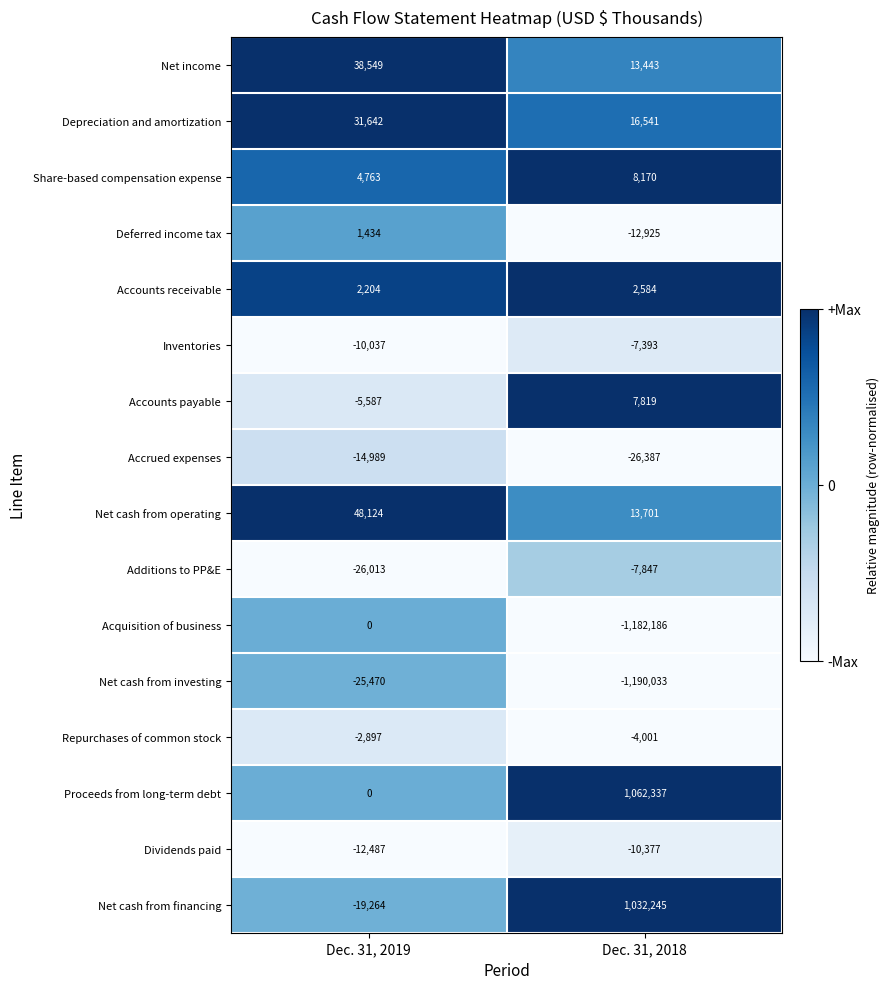

How many data points in Repurchases of common stock are less than -2897?

1